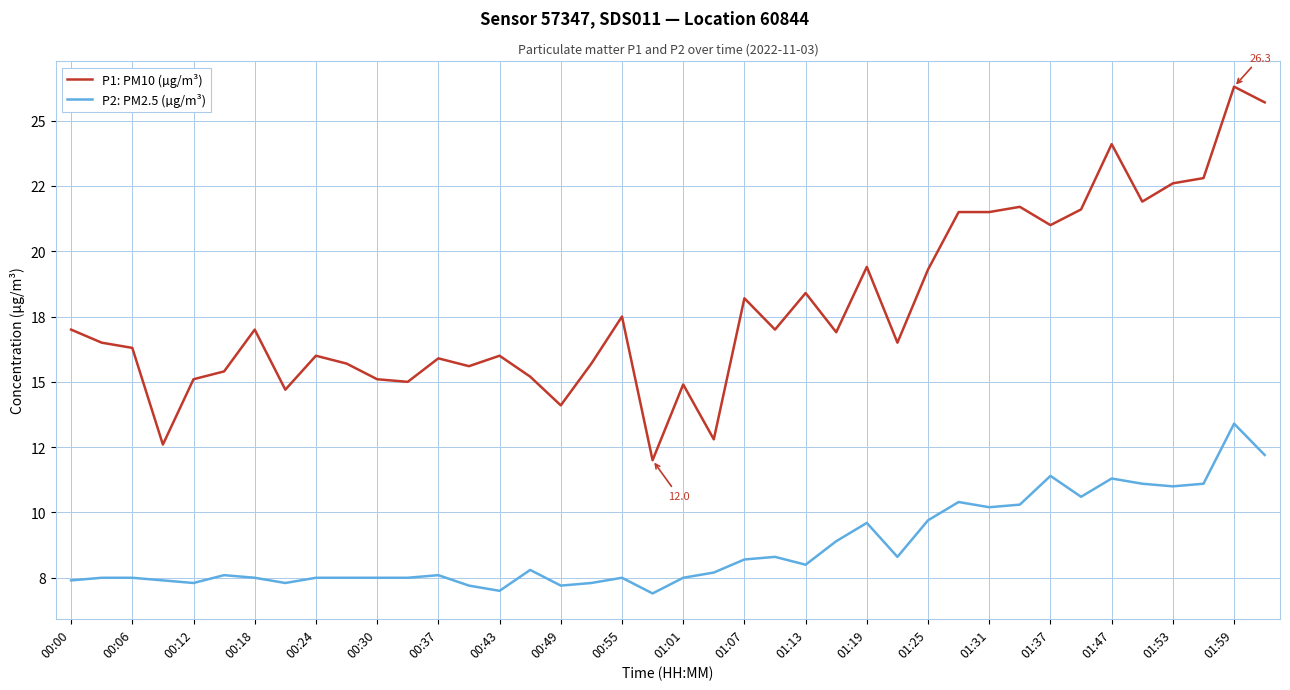

Does the chart display data point markers on the line(s)?

No